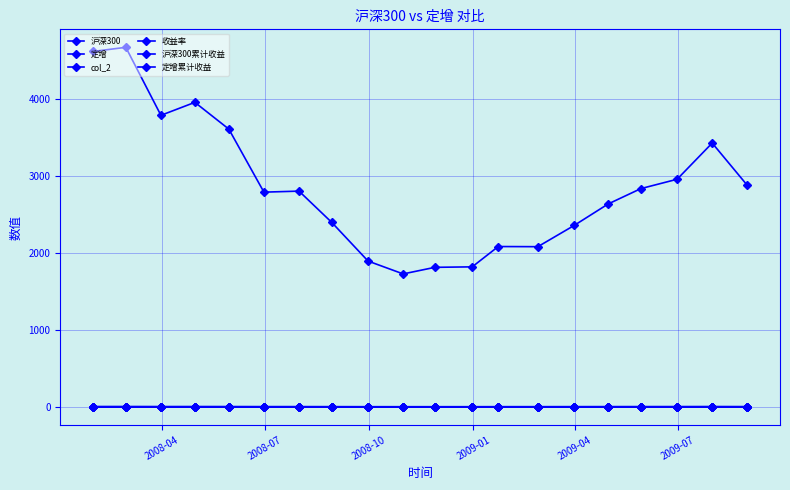

How many series are shown in this chart?

6